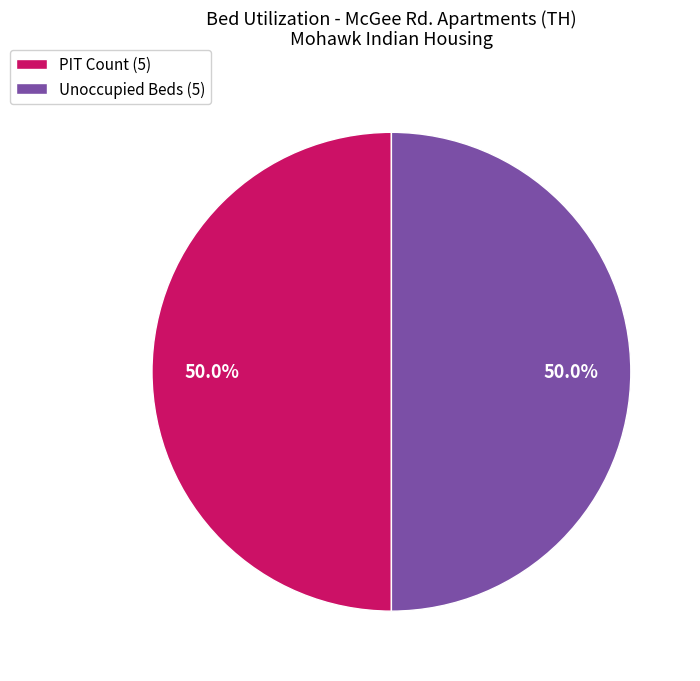

What percentage is NOT represented by PIT Count (5)?

50.0%